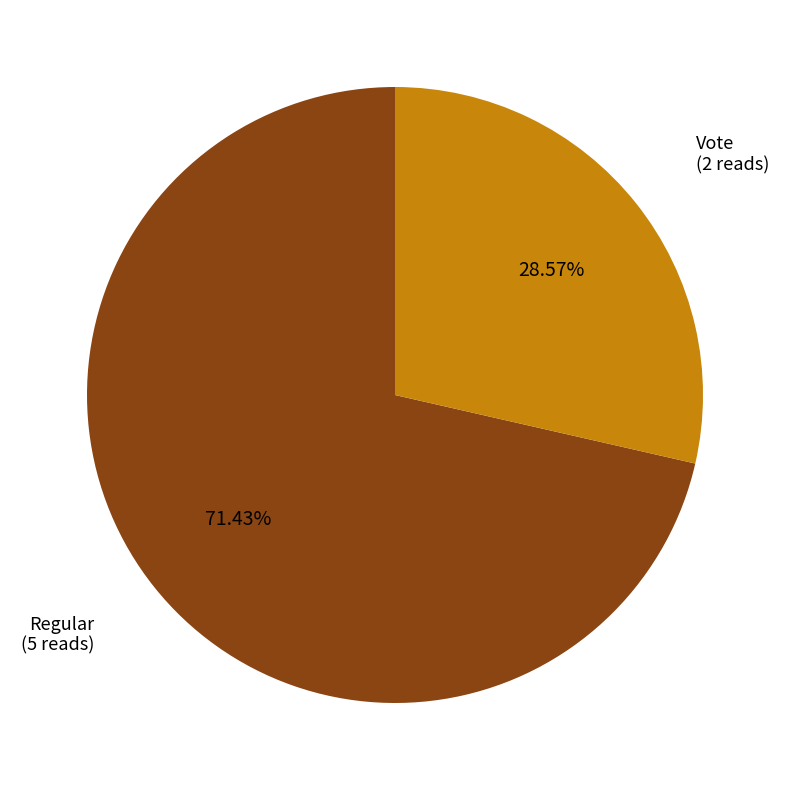

Count the number of slices in the pie.

2